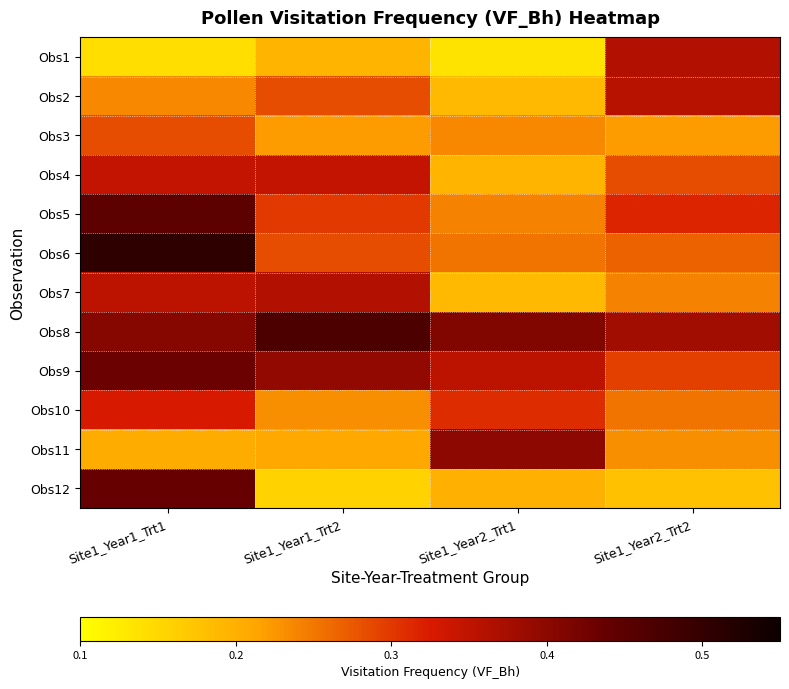

Reading right to left, transcribe all the data shown in this chart.

Obs1: Site1_Year2_Trt2=0.4	Site1_Year2_Trt1=0.1	Site1_Year1_Trt2=0.2	Site1_Year1_Trt1=0.1
Obs2: Site1_Year2_Trt2=0.4	Site1_Year2_Trt1=0.2	Site1_Year1_Trt2=0.3	Site1_Year1_Trt1=0.2
Obs3: Site1_Year2_Trt2=0.2	Site1_Year2_Trt1=0.2	Site1_Year1_Trt2=0.2	Site1_Year1_Trt1=0.3
Obs4: Site1_Year2_Trt2=0.3	Site1_Year2_Trt1=0.2	Site1_Year1_Trt2=0.3	Site1_Year1_Trt1=0.3
Obs5: Site1_Year2_Trt2=0.3	Site1_Year2_Trt1=0.2	Site1_Year1_Trt2=0.3	Site1_Year1_Trt1=0.4
Obs6: Site1_Year2_Trt2=0.3	Site1_Year2_Trt1=0.3	Site1_Year1_Trt2=0.3	Site1_Year1_Trt1=0.5
Obs7: Site1_Year2_Trt2=0.2	Site1_Year2_Trt1=0.2	Site1_Year1_Trt2=0.4	Site1_Year1_Trt1=0.4
Obs8: Site1_Year2_Trt2=0.4	Site1_Year2_Trt1=0.4	Site1_Year1_Trt2=0.5	Site1_Year1_Trt1=0.4
Obs9: Site1_Year2_Trt2=0.3	Site1_Year2_Trt1=0.4	Site1_Year1_Trt2=0.4	Site1_Year1_Trt1=0.4
Obs10: Site1_Year2_Trt2=0.3	Site1_Year2_Trt1=0.3	Site1_Year1_Trt2=0.2	Site1_Year1_Trt1=0.3
Obs11: Site1_Year2_Trt2=0.2	Site1_Year2_Trt1=0.4	Site1_Year1_Trt2=0.2	Site1_Year1_Trt1=0.2
Obs12: Site1_Year2_Trt2=0.2	Site1_Year2_Trt1=0.2	Site1_Year1_Trt2=0.2	Site1_Year1_Trt1=0.4